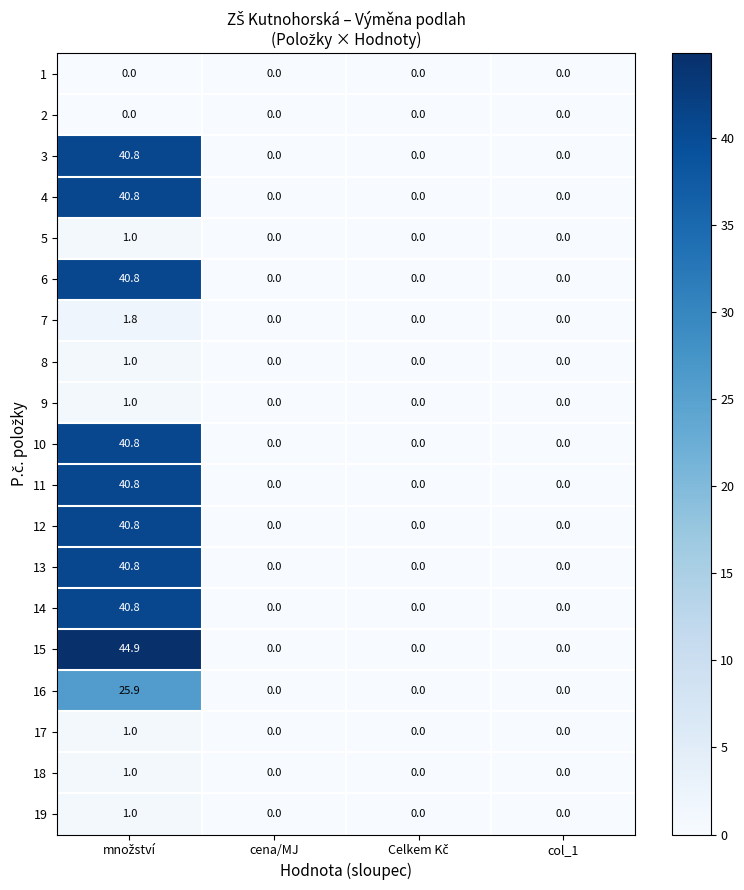

At how many categories does at least one series exceed 8?

1